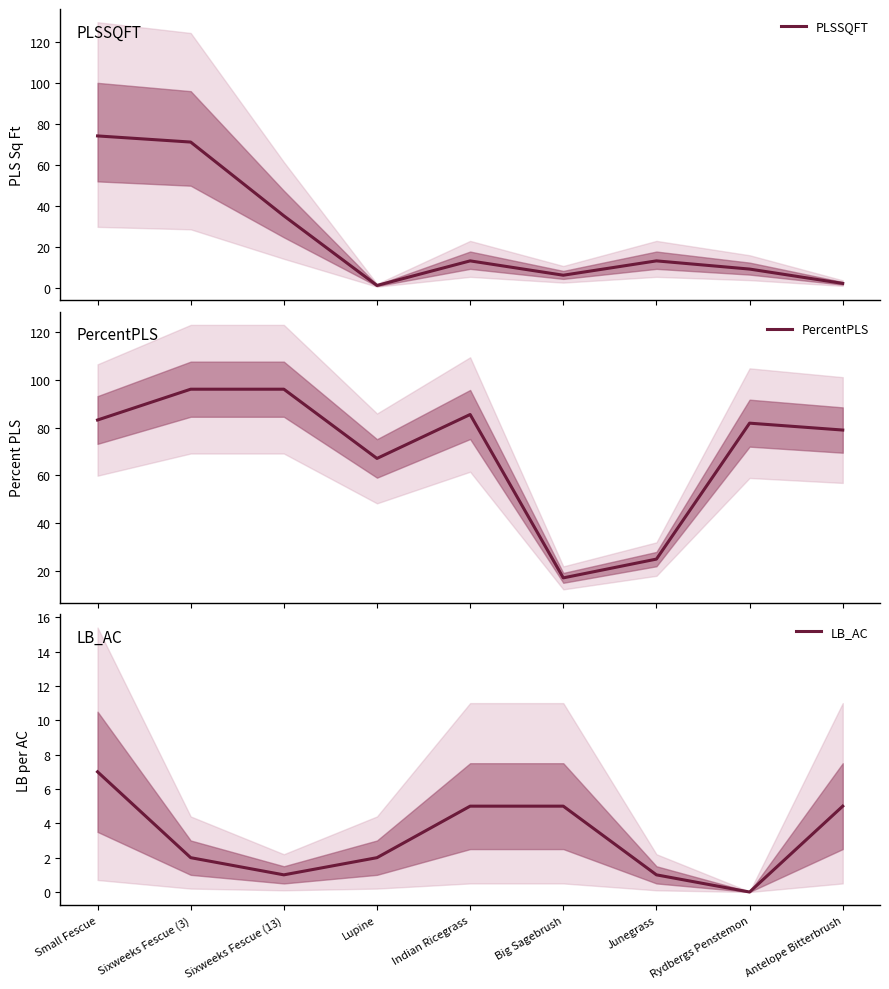

Reading right to left, what are all the values shown in this chart?

PLSSQFT: 2.0	9.0	13.0	6.0	13.0	1.0	35.0	71.0	74.0
PercentPLS: 79.0	81.8	25.0	17.1	85.5	67.1	96.0	96.0	83.2
LB_AC: 5.0	0.0	1.0	5.0	5.0	2.0	1.0	2.0	7.0